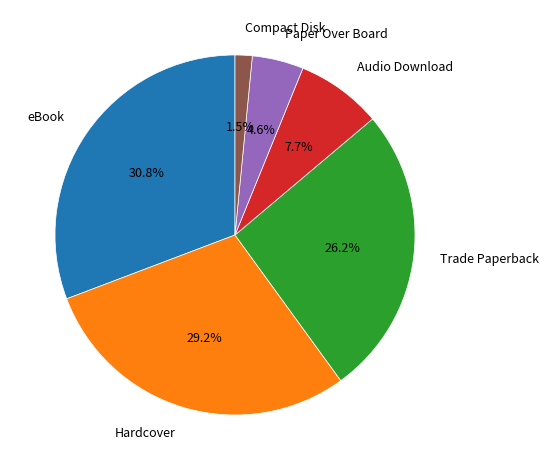

What percentage is NOT represented by Audio Download?

92.3%